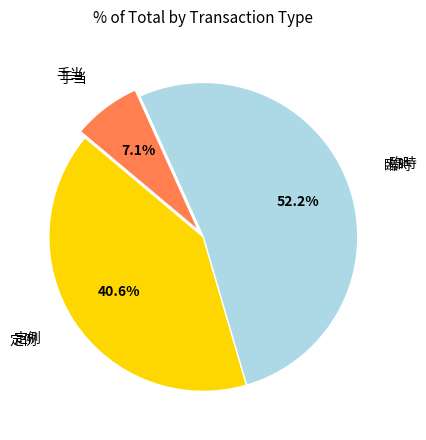

Is there a majority slice in this chart?

Yes